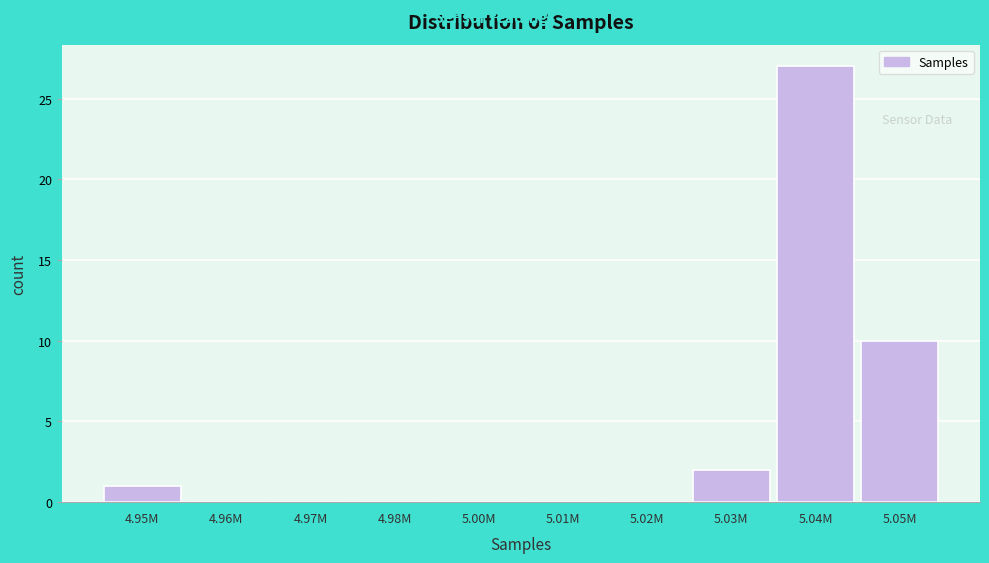

Reading left to right, transcribe all the data shown in this chart.

4.95M=1	4.96M=0	4.97M=0	4.98M=0	5.00M=0	5.01M=0	5.02M=0	5.03M=2	5.04M=27	5.05M=10